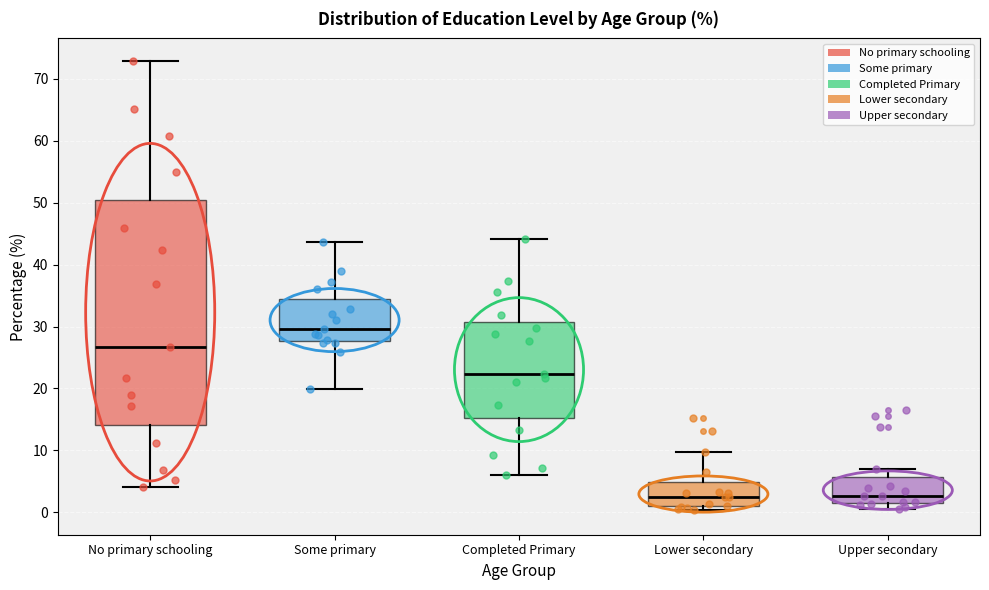

Where does the upper whisker of the box for Completed Primary end on the y-axis? The values are not printed on the chart, so give them approximately, as read against the axis.

44